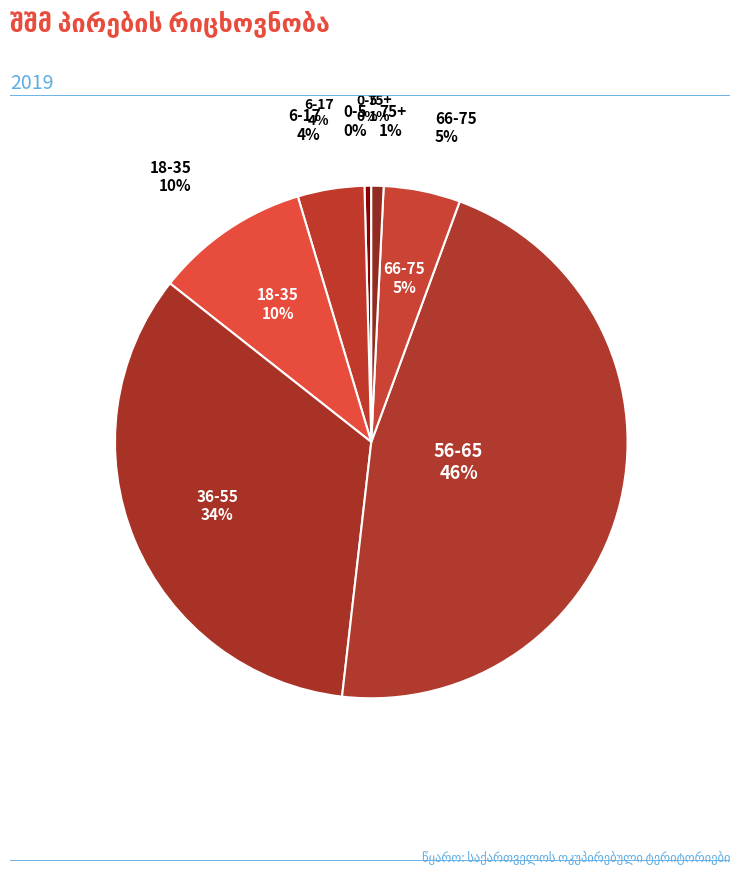

To the nearest percent, what portion does 75+ represent?

1%